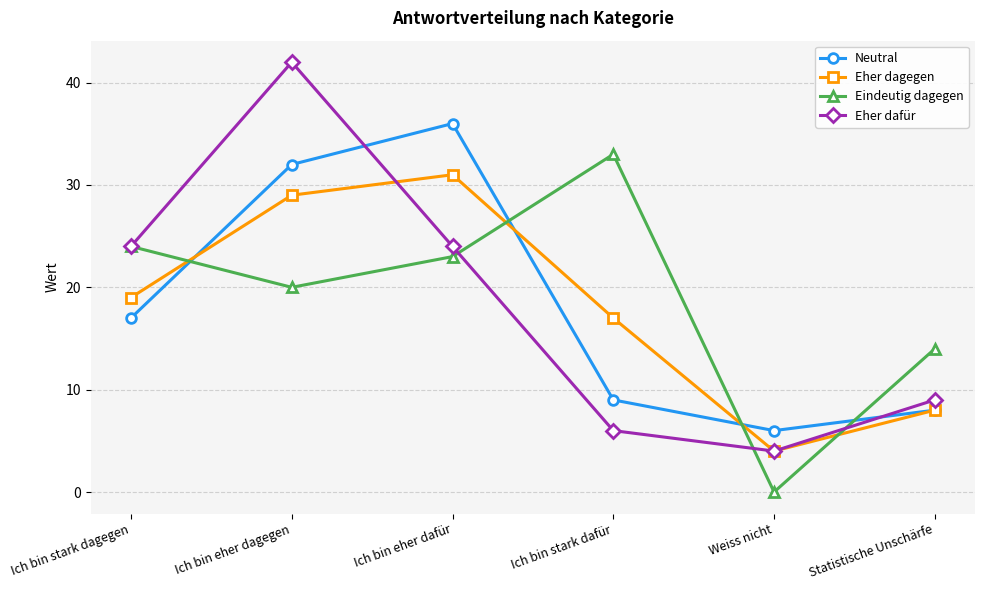

True or false: Neutral has more than 0 interior local peaks.

True